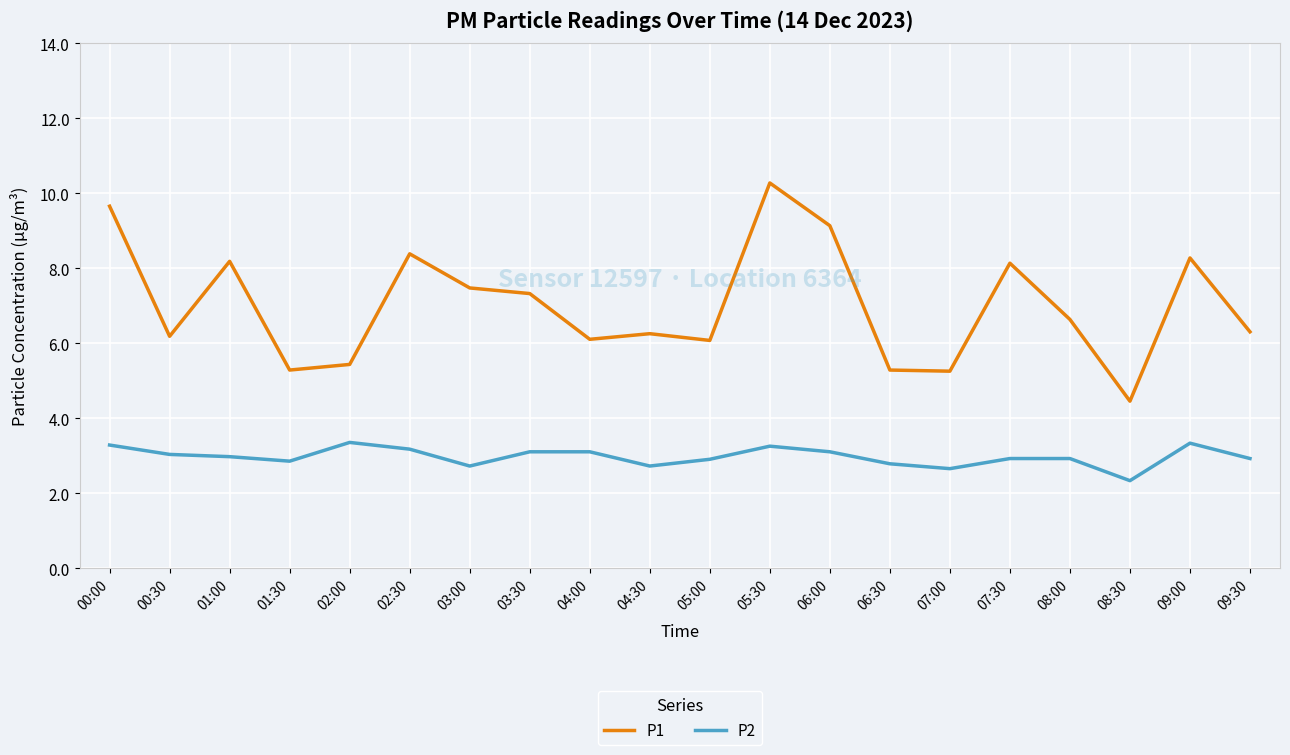

List the series in order of their peak value, highest first.

P1, P2